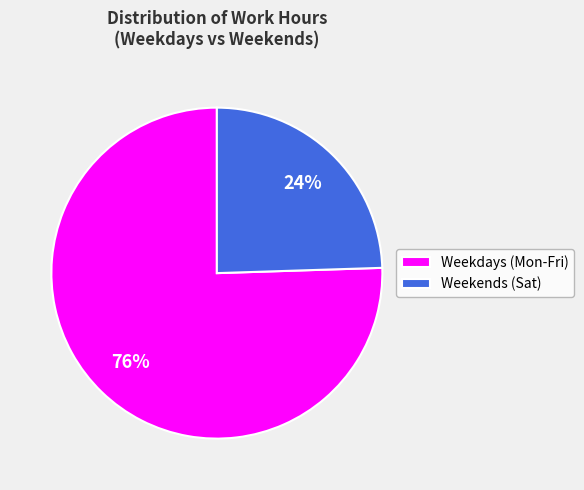

How many segments does this pie chart have?

2